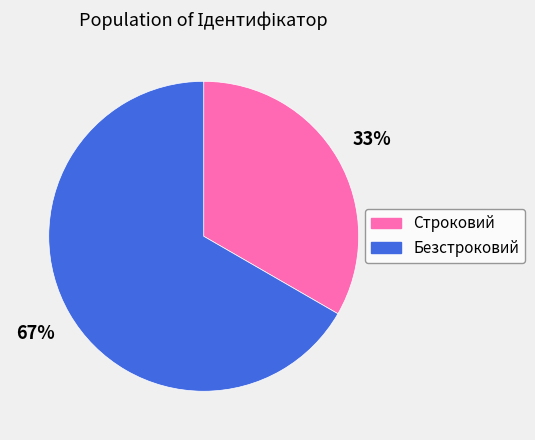

True or false: Строковий accounts for 42% of the total.

False